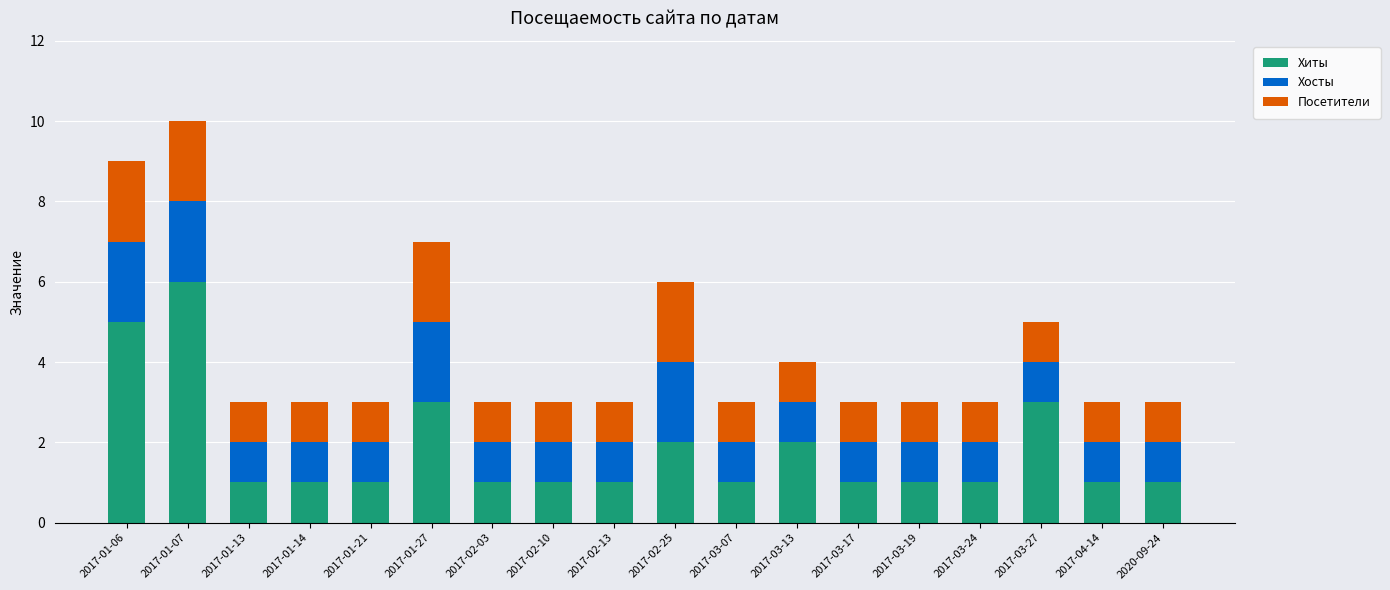

Is it true that Хиты equals 1 at 2020-09-24?

True